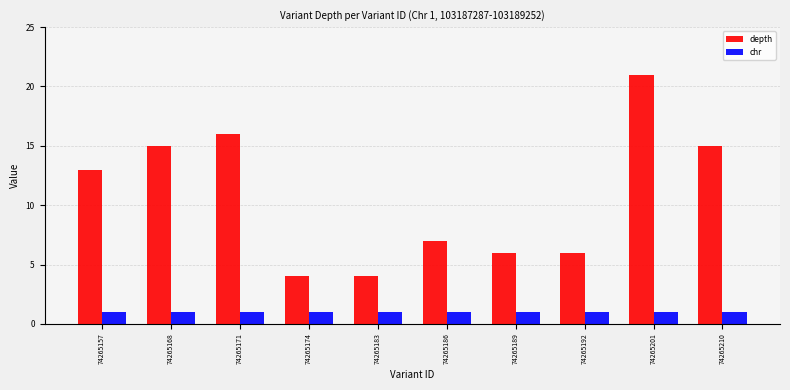

What is the sum of the chr values at 74265174 and 74265201?

2